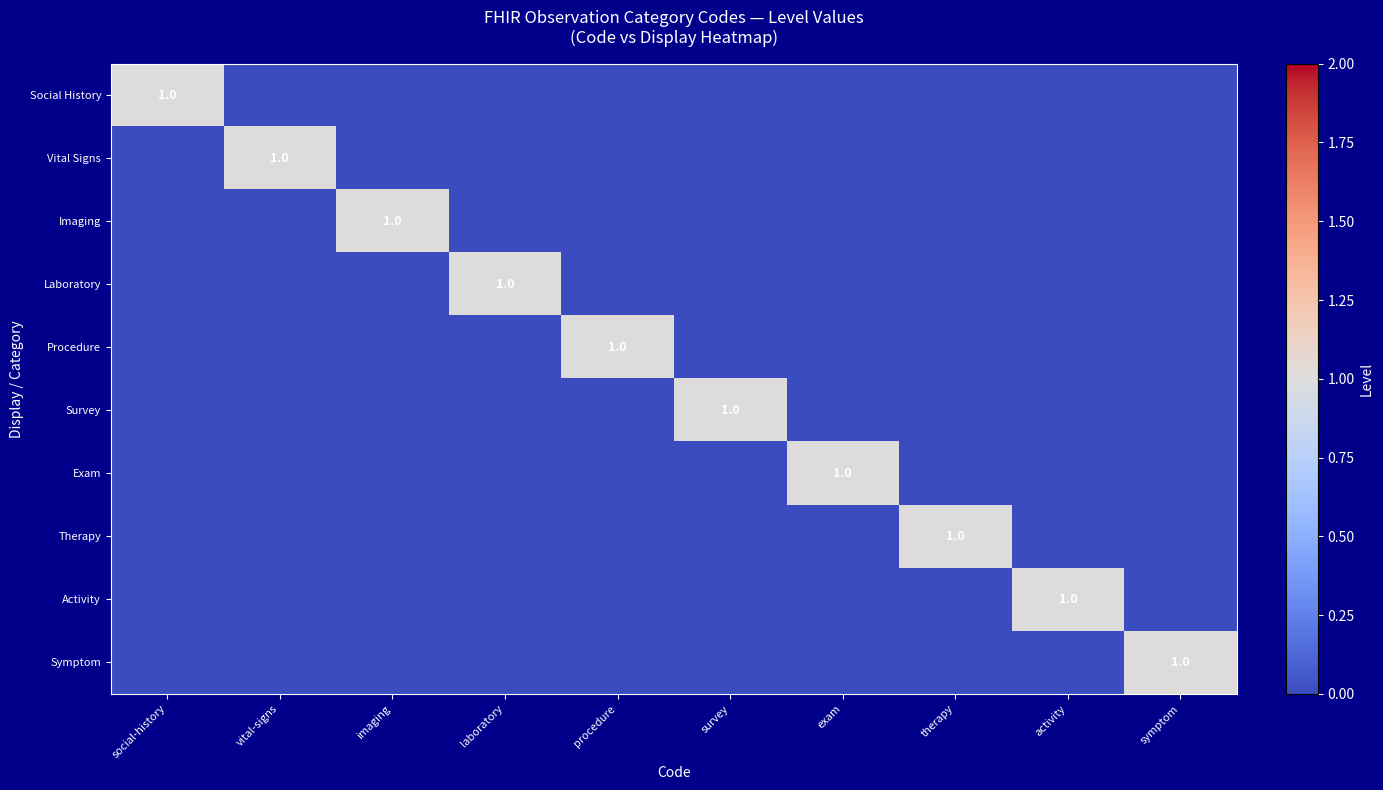

The Exam series shows 2 at exam. True or false?

False